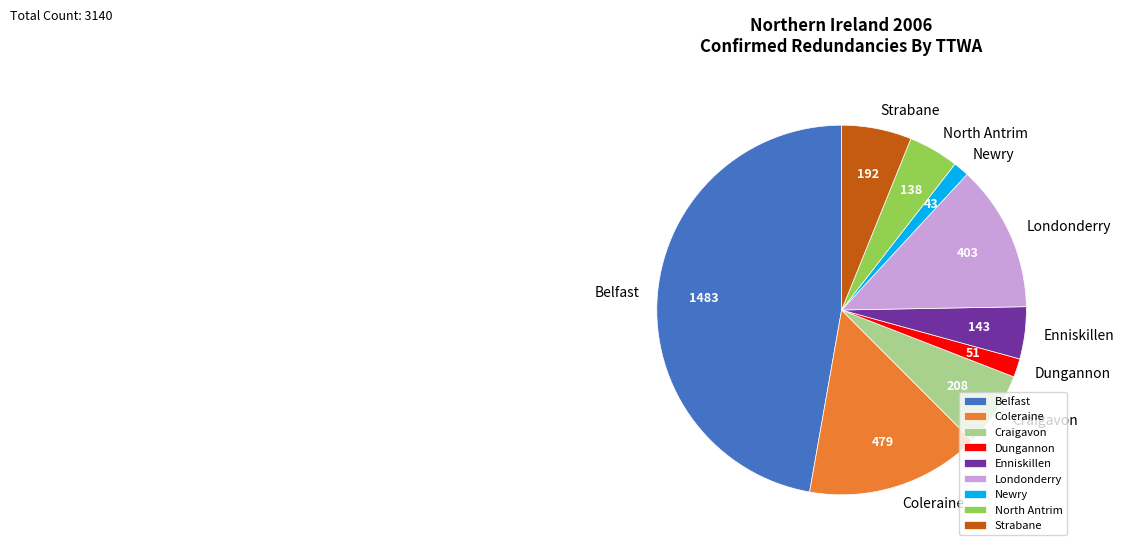

Is there a majority slice in this chart?

No